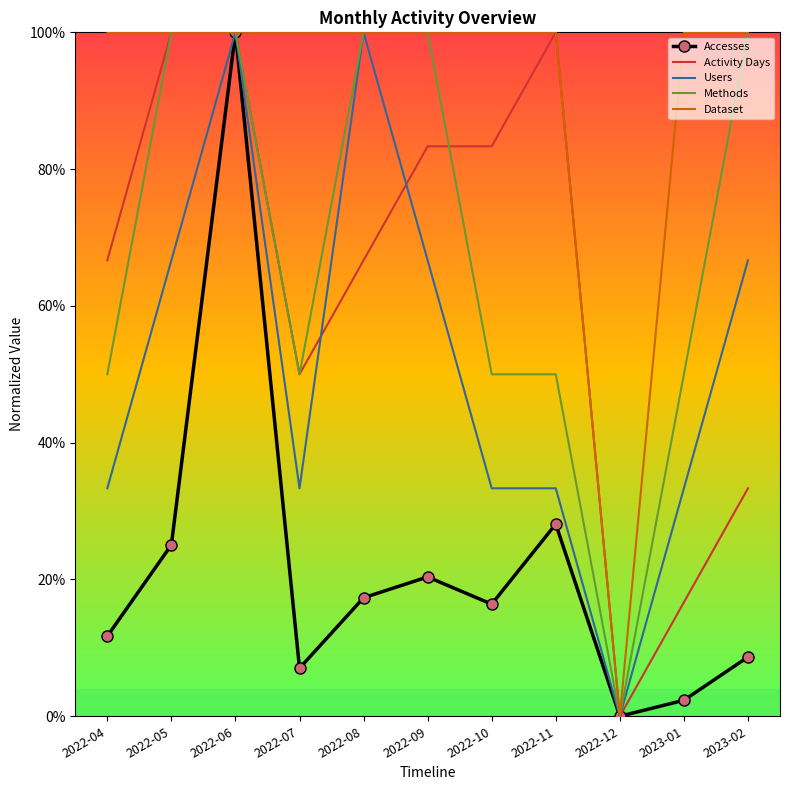

What position from the right is 2023-01?

2